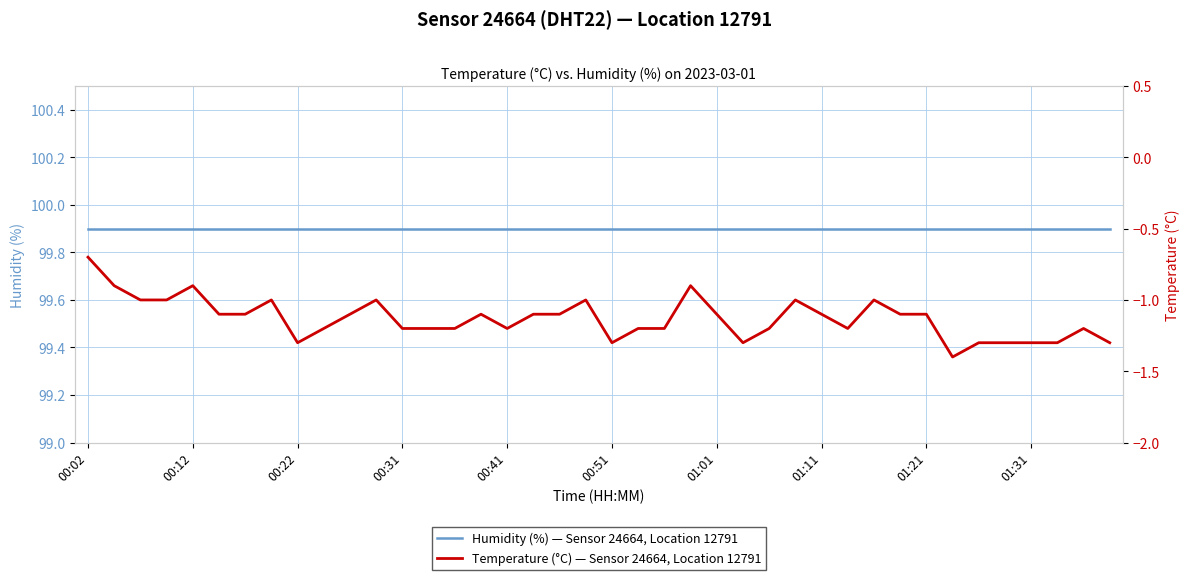

True or false: Temperature (°C) — Sensor 24664, Location 12791 and Humidity (%) — Sensor 24664, Location 12791 intersect in this chart.

False